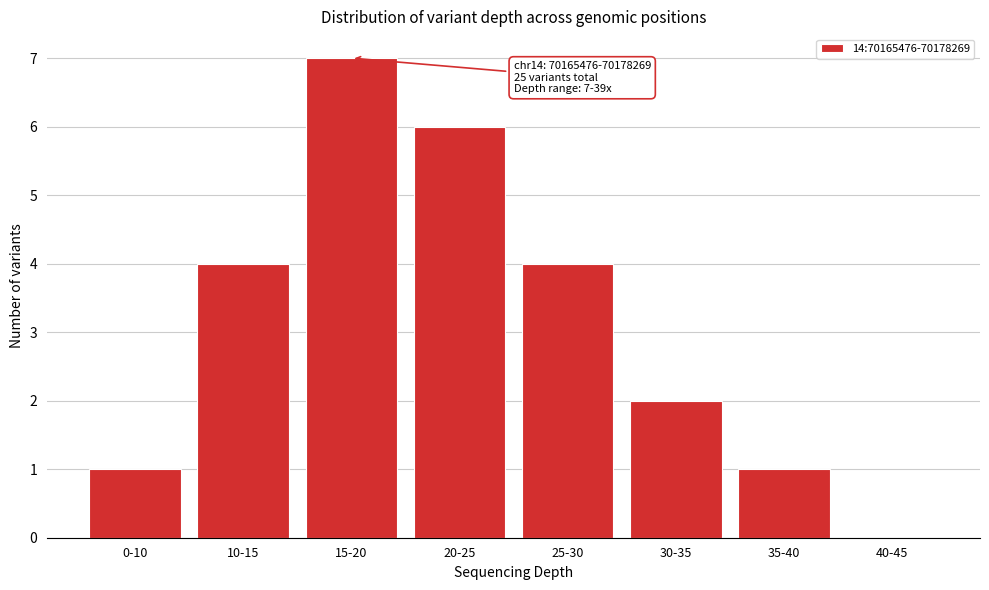

Reading left to right, transcribe all the data shown in this chart.

0-10=1	10-15=4	15-20=7	20-25=6	25-30=4	30-35=2	35-40=1	40-45=0